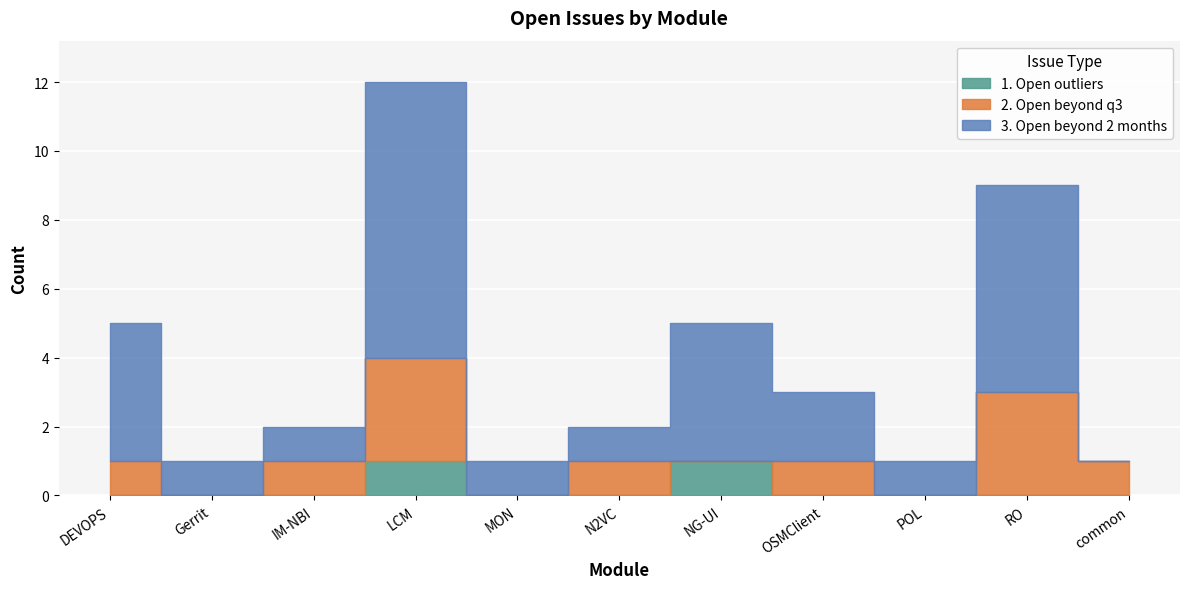

Reading left to right, transcribe all the data shown in this chart.

1. Open outliers: DEVOPS=0	Gerrit=0	IM-NBI=0	LCM=1	MON=0	N2VC=0	NG-UI=1	OSMClient=0	POL=0	RO=0	common=0
2. Open beyond q3: DEVOPS=1	Gerrit=0	IM-NBI=1	LCM=3	MON=0	N2VC=1	NG-UI=0	OSMClient=1	POL=0	RO=3	common=1
3. Open beyond 2 months: DEVOPS=4	Gerrit=1	IM-NBI=1	LCM=8	MON=1	N2VC=1	NG-UI=4	OSMClient=2	POL=1	RO=6	common=0